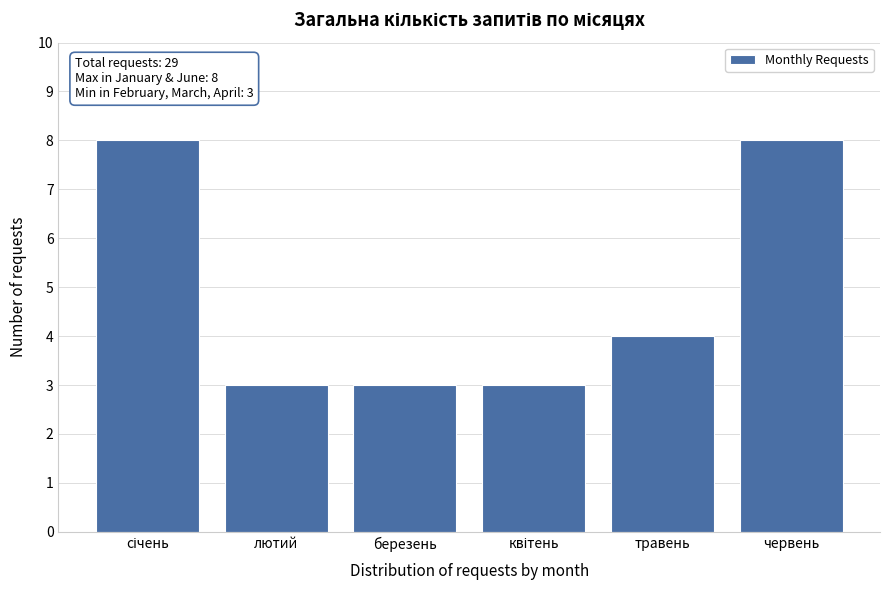

Reading right to left, extract all data points from this chart.

8	4	3	3	3	8